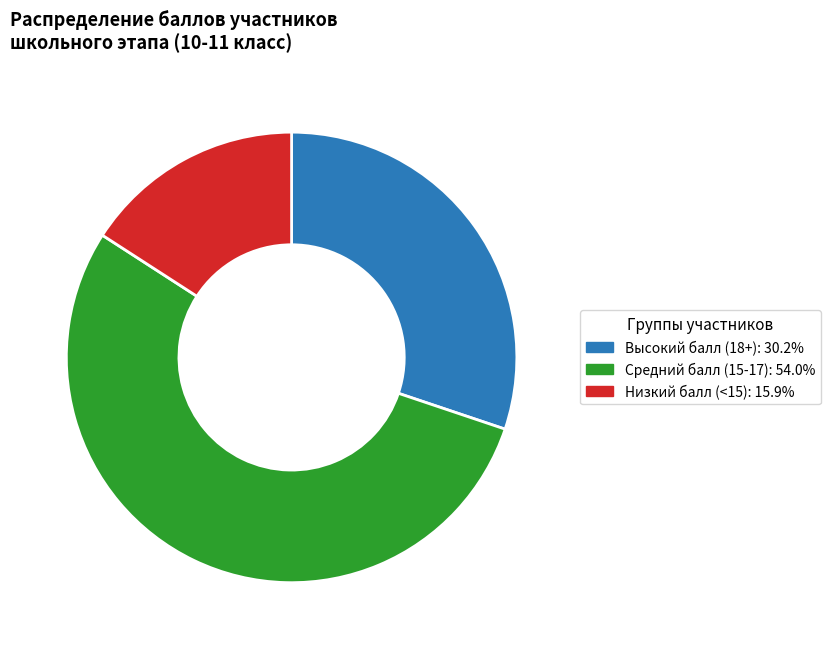

Approximately how many times larger is the value at Средний балл (15-17): 54.0% compared to Высокий балл (18+): 30.2%?

1.8